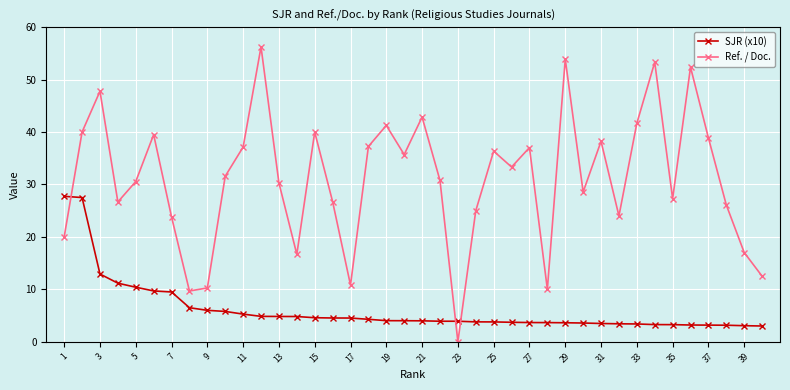

What is the value of the SJR (x10) point at the 23rd from the left?

3.9